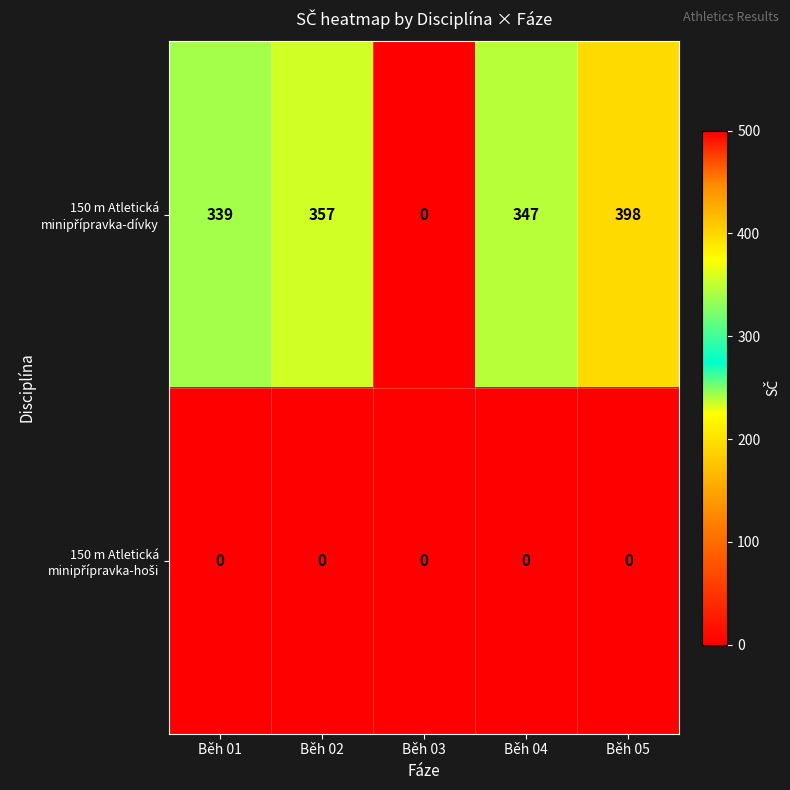

What is the total value across all series at Běh 02?

357